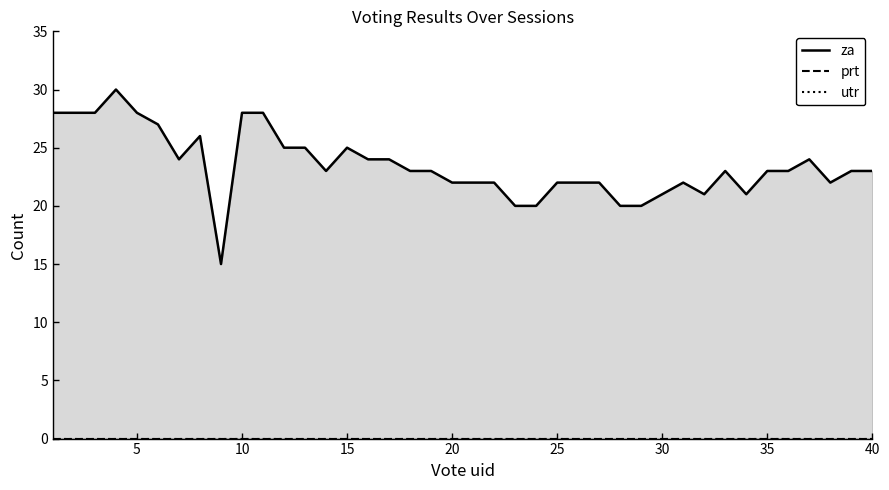

List the series in order of their peak value, highest first.

za, prt, utr